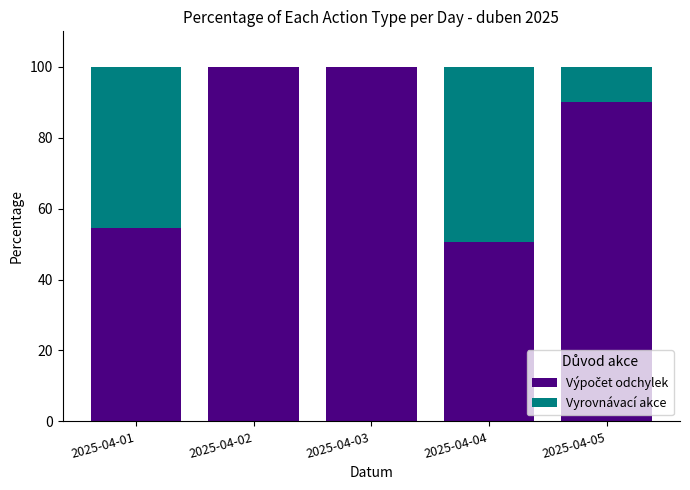

What is the total value across all series at 2025-04-05?

100.0